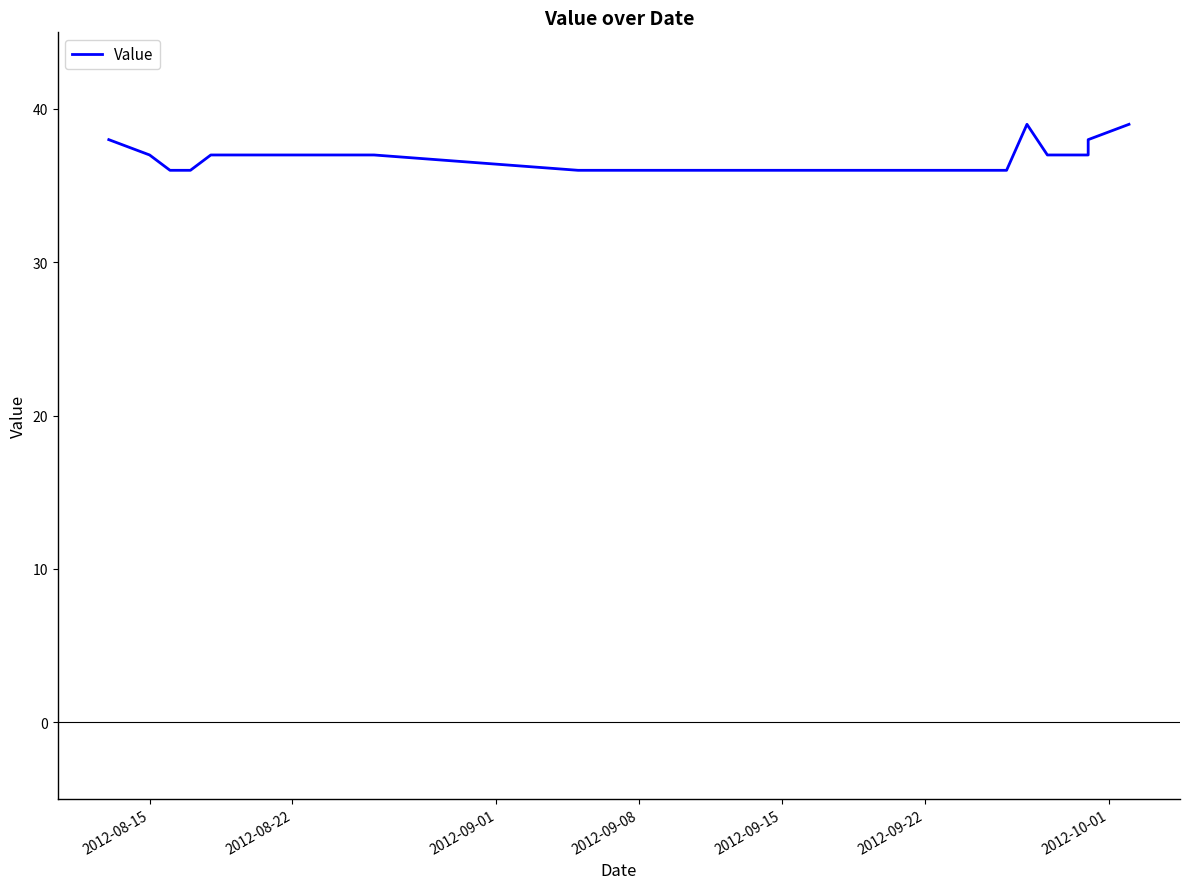

The chart shows a value of 36 at 2012-09-08. True or false?

True